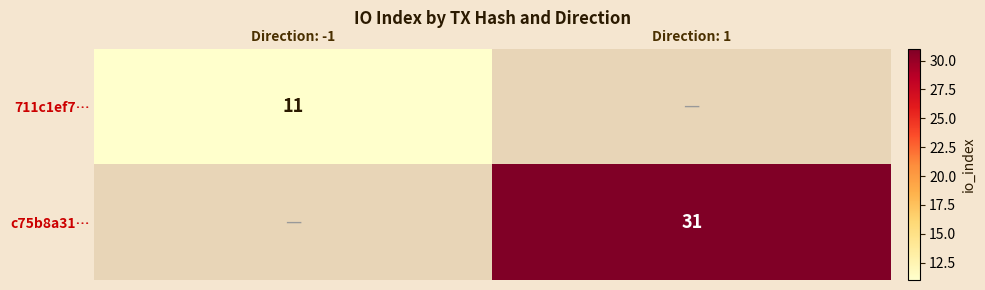

The c75b8a31… series shows 12 at Direction: 1. True or false?

False